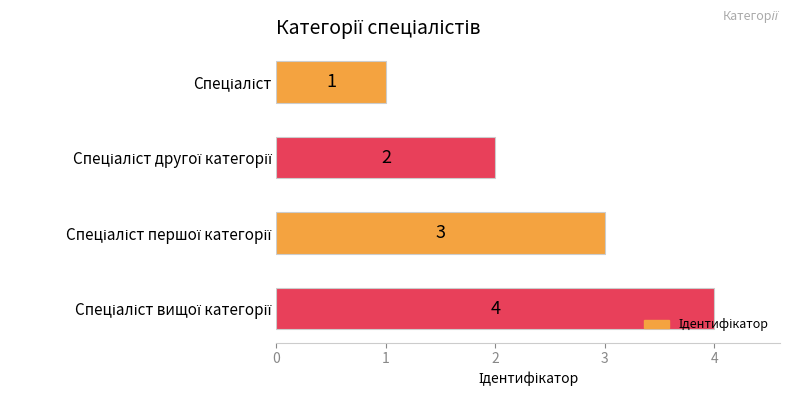

Count the values in the range 2 to 4.

3